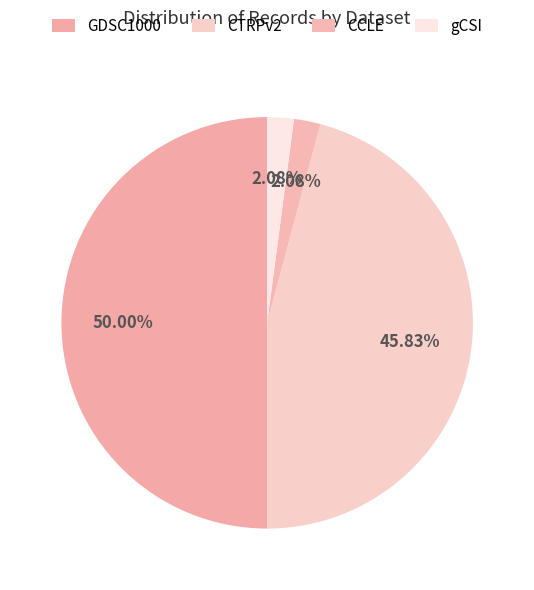

How many segments does this pie chart have?

4